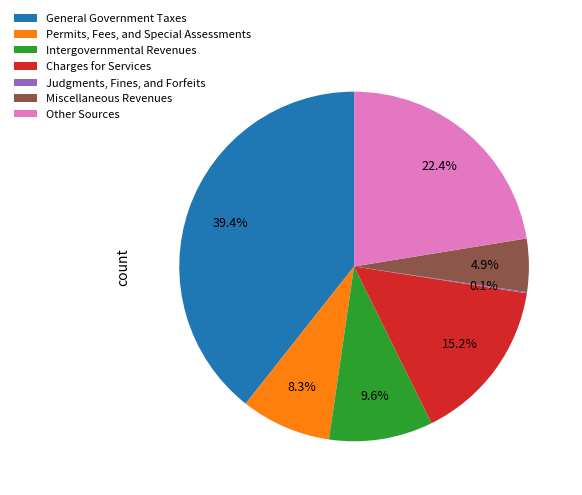

Combined, do Miscellaneous Revenues and Intergovernmental Revenues account for over 50%?

No